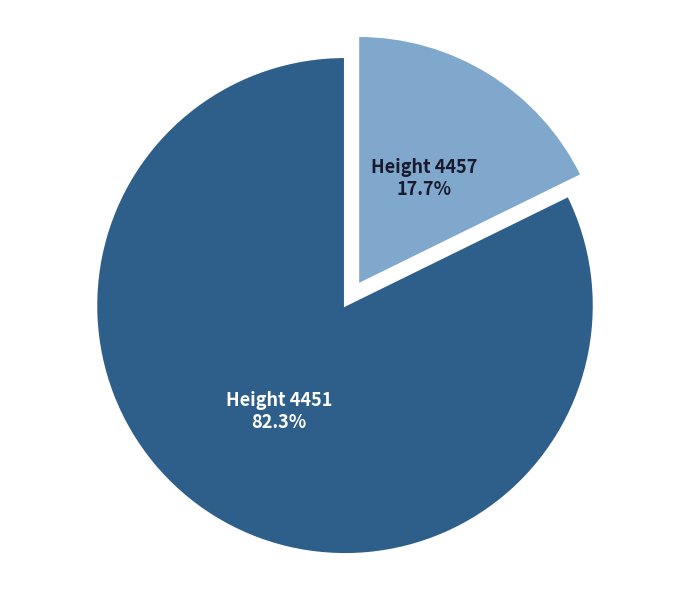

Rank the categories by value from lowest to highest.

Height 4457, Height 4451